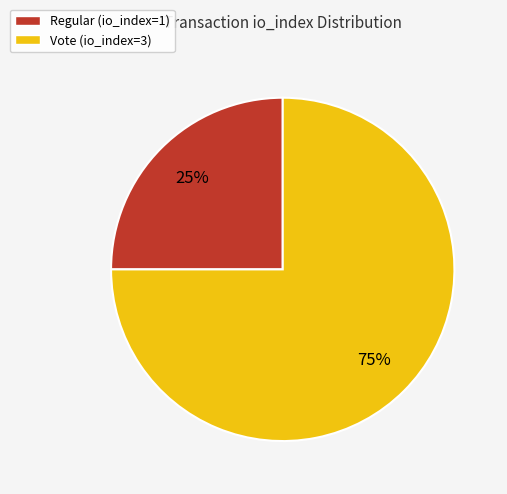

What is the largest slice in the pie chart?

Vote (io_index=3)